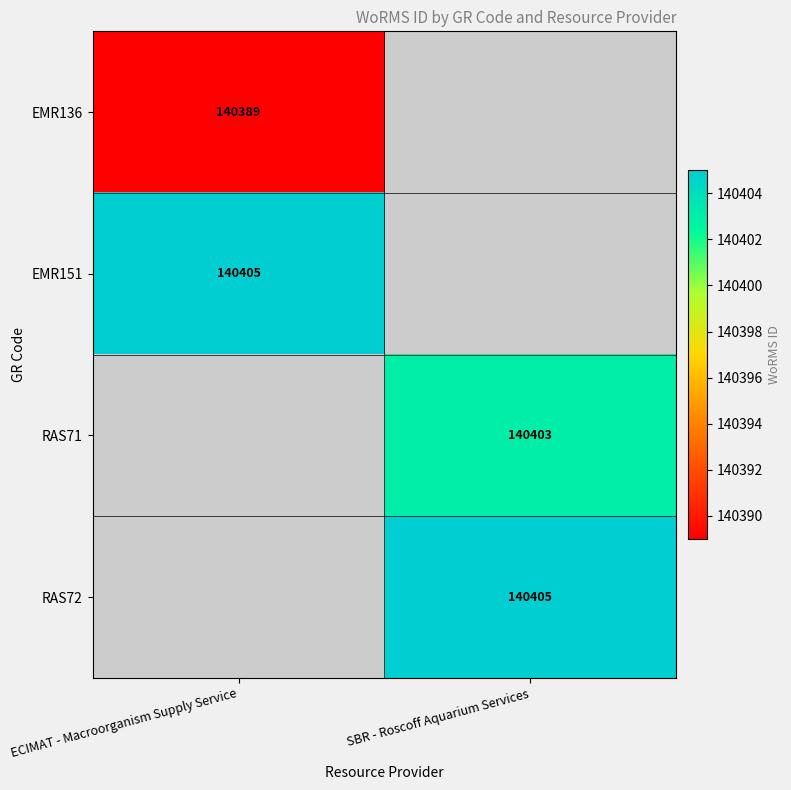

At which category does the chart reach its peak across all series?

ECIMAT - Macroorganism Supply Service